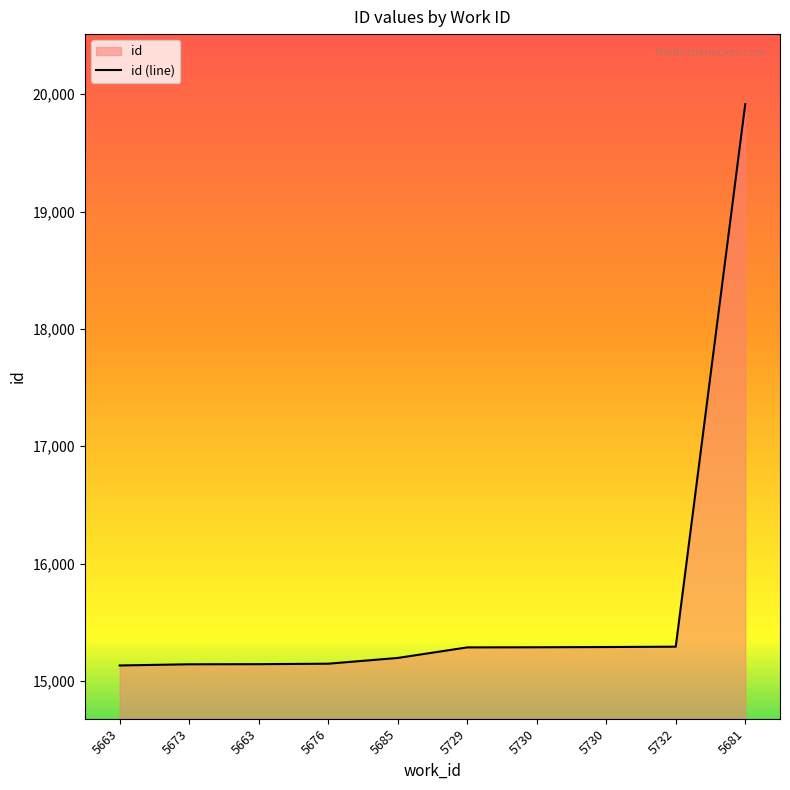

How many data points are above 15286?

4